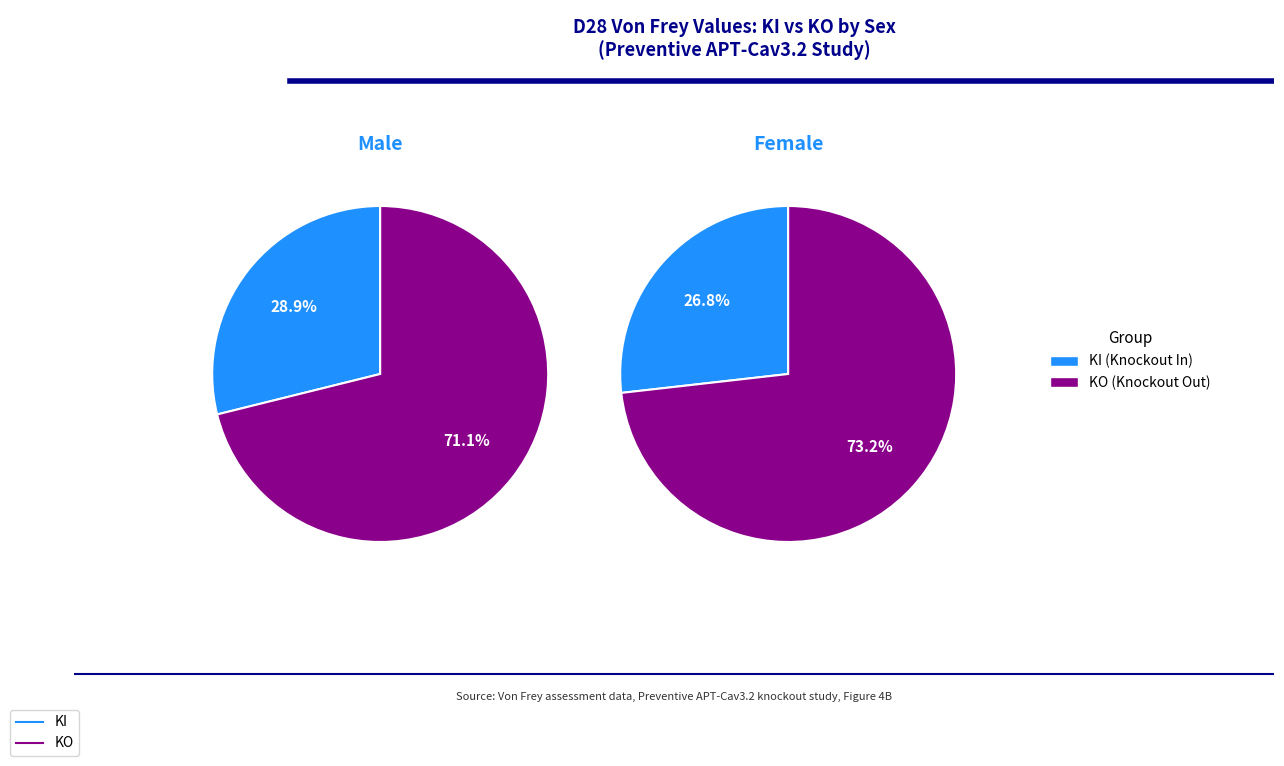

Does D28 KI Female represent more than half of the total?

No